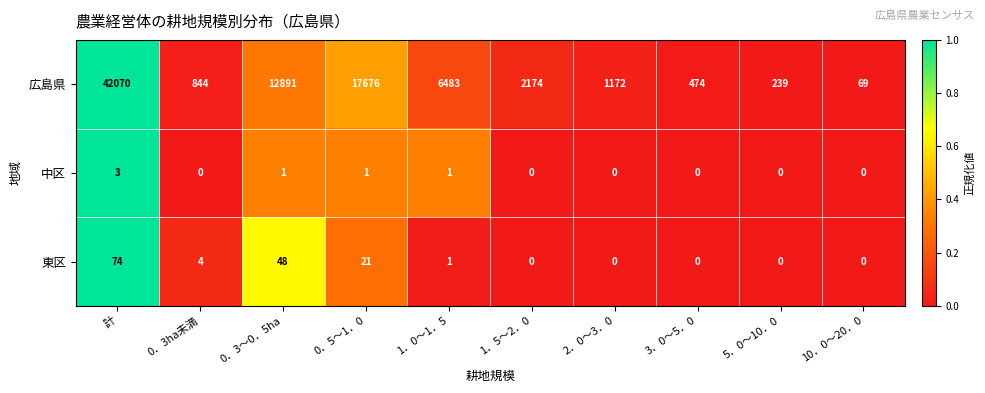

Rank the series by their maximum value, from lowest to highest.

中区, 東区, 広島県